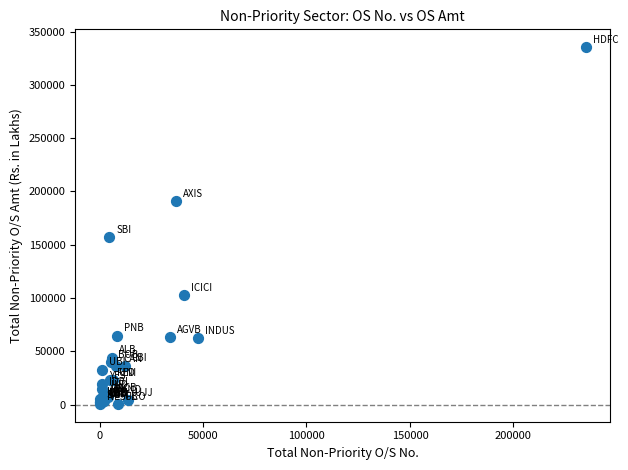

What Y value in the scatter plot is closest to 167980?

157449.5